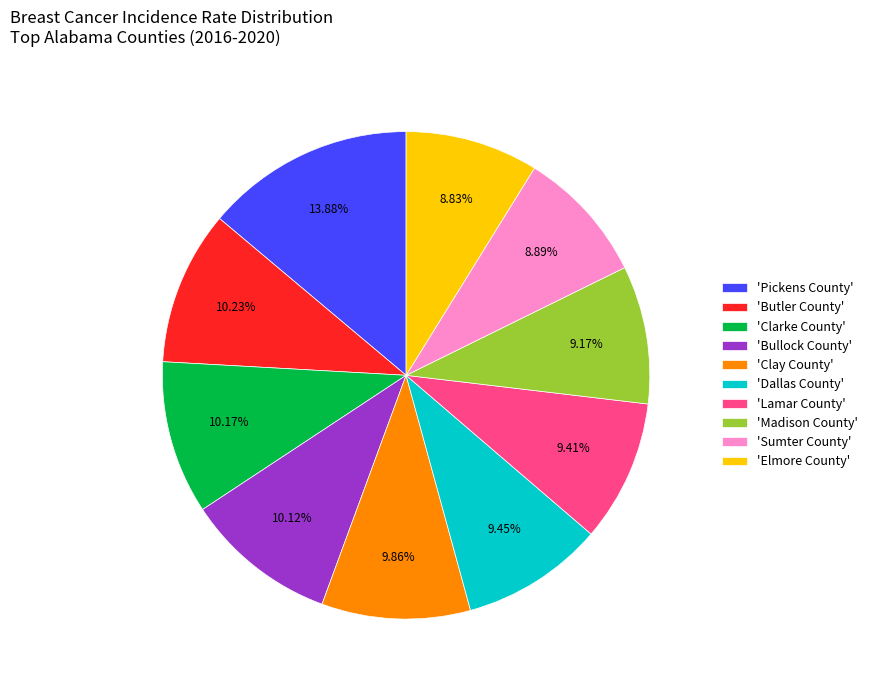

To the nearest percent, what is the average slice percentage?

10%